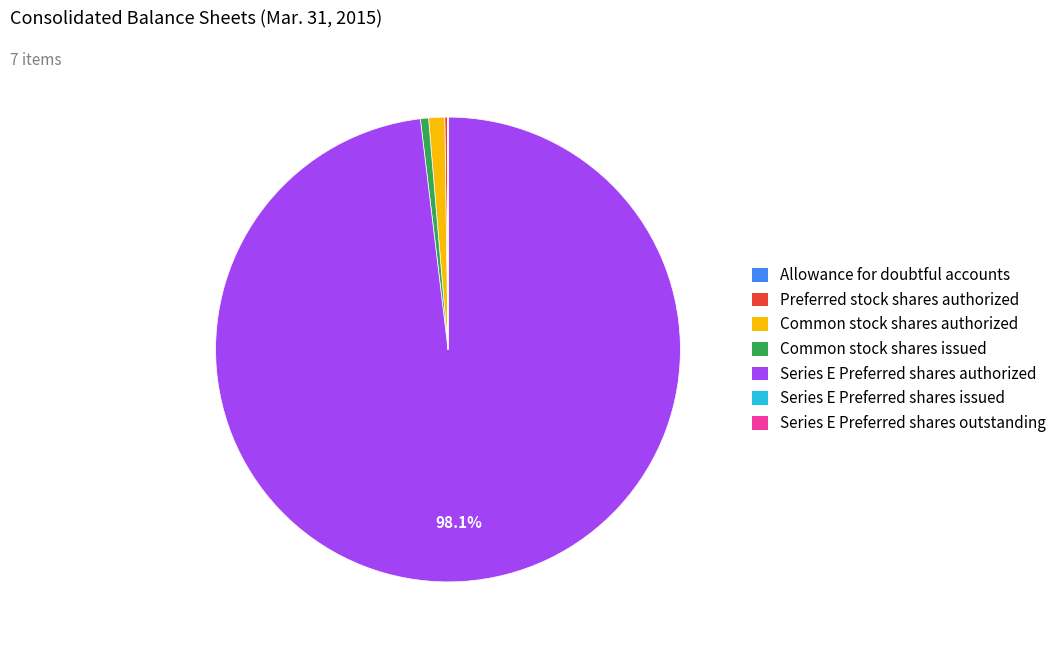

Is the sum of Common stock shares issued and Series E Preferred shares authorized greater than half?

Yes